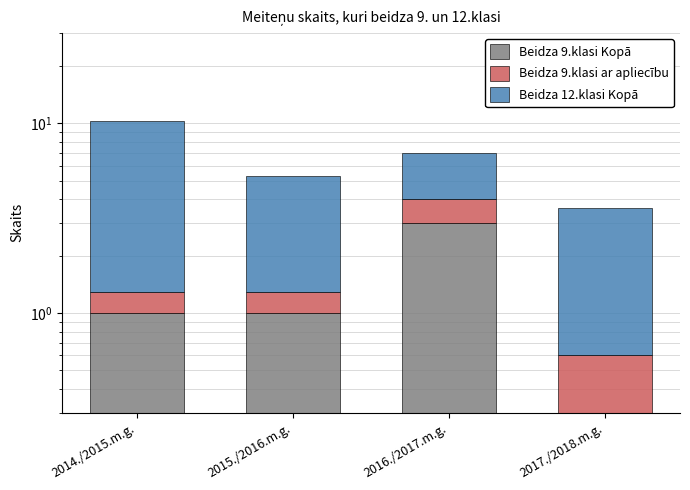

What is the difference between the highest and lowest values at 2014./2015.m.g.?

8.7